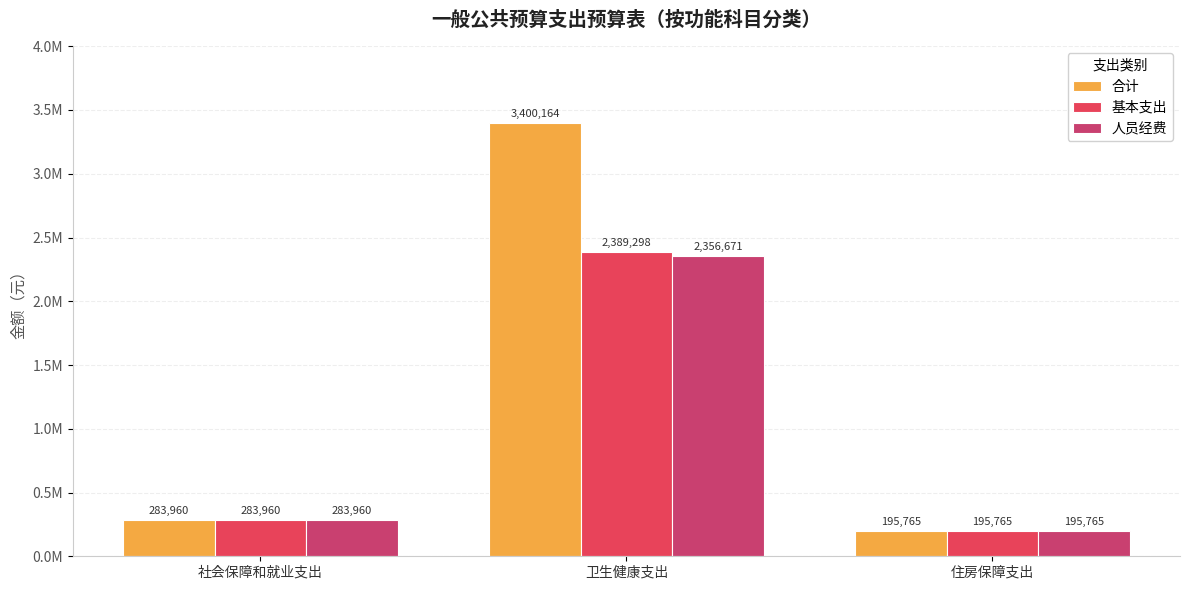

At how many categories does at least one series exceed 2372488?

1